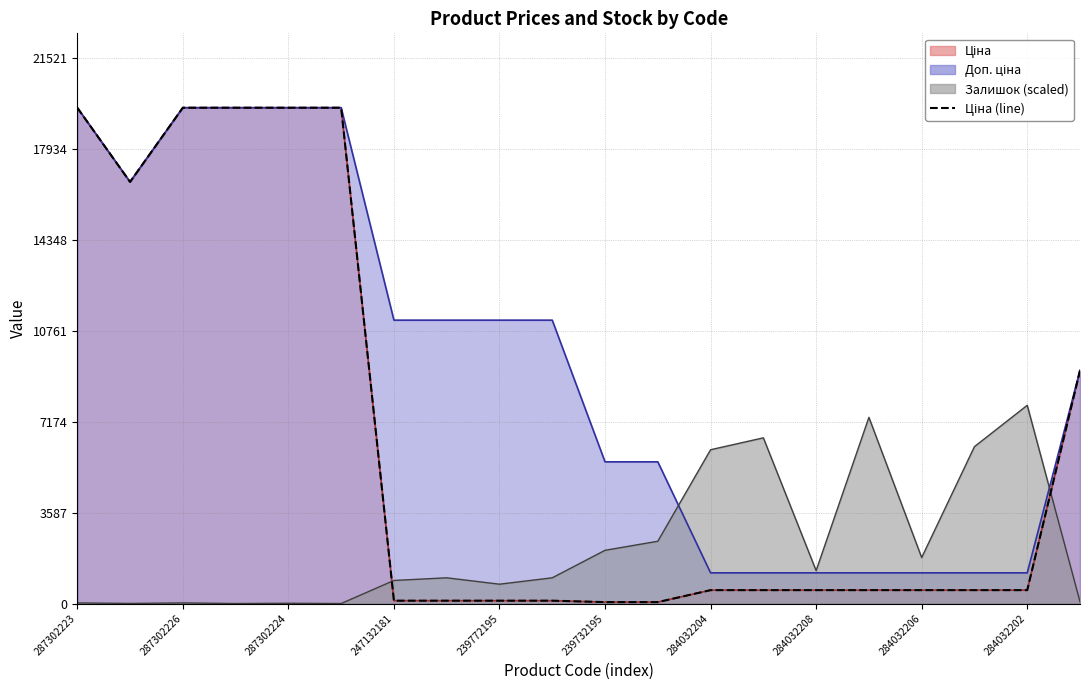

What is the greatest value displayed?

19564.9